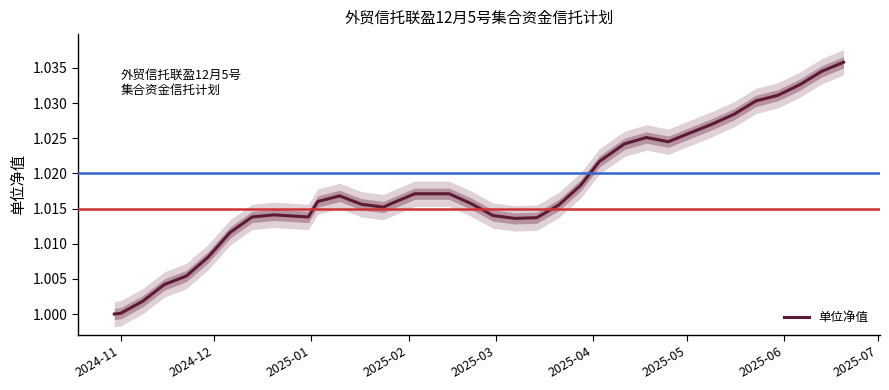

What is the average value?

1.0